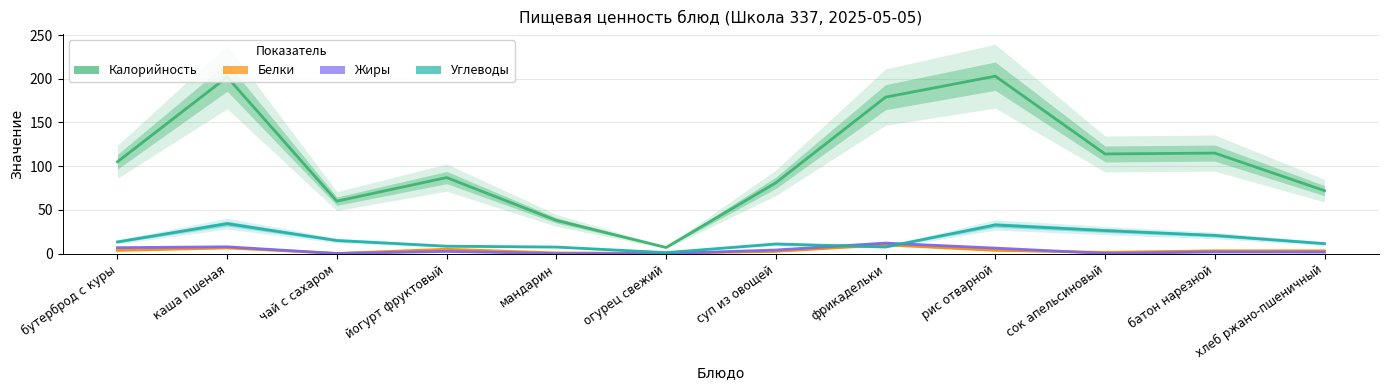

What is the spread (max minus min) of values at хлеб ржано-пшеничный?

70.3